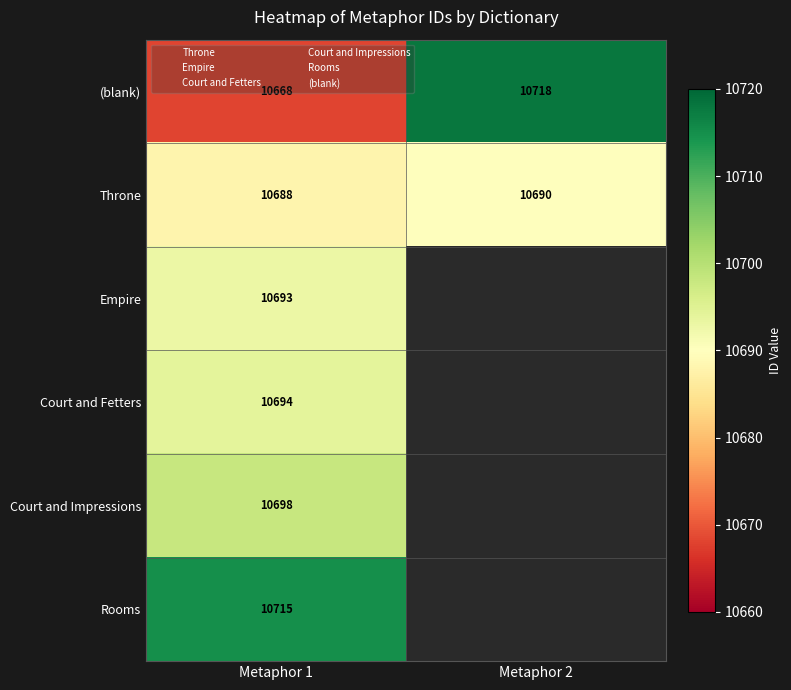

Count the number of data series in this chart.

6